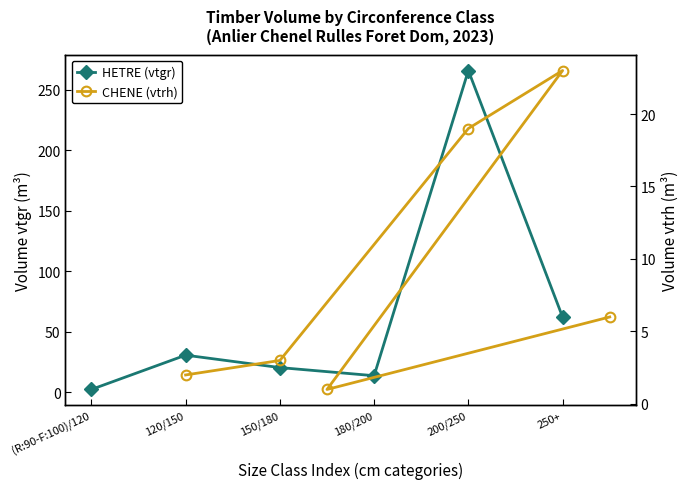

In HETRE (vtgr), how many points are higher than both neighbors (excluding endpoints)?

2